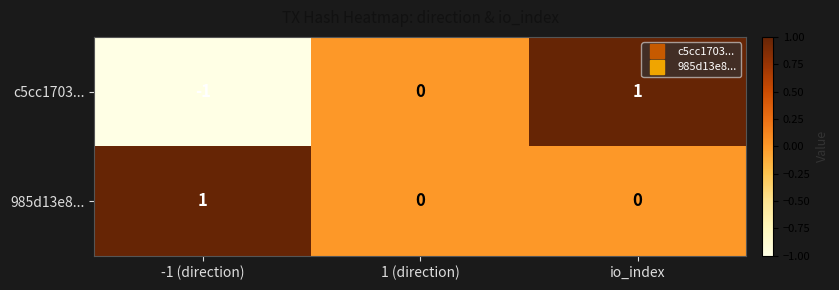

Reading left to right, what are all the values shown in this chart?

c5cc1703...: -1 (direction)=-1	1 (direction)=0	io_index=1
985d13e8...: -1 (direction)=1	1 (direction)=0	io_index=0